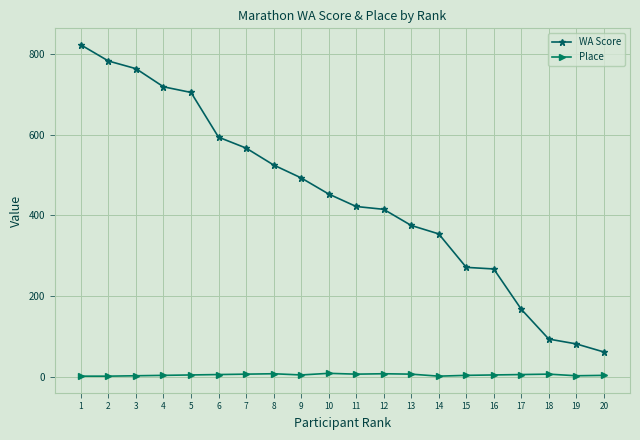

True or false: Place has more than 1 interior local peaks.

True